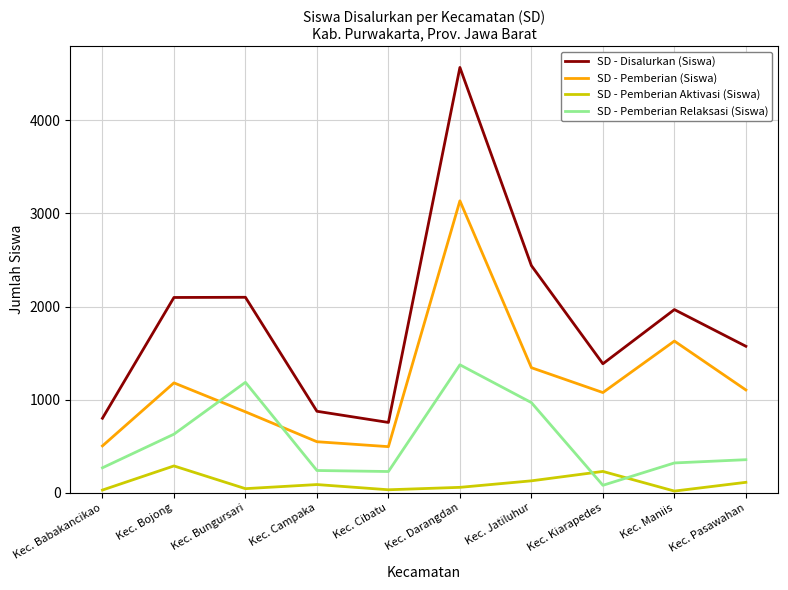

How many intersections are there between SD - Pemberian Relaksasi (Siswa) and SD - Pemberian Aktivasi (Siswa)?

2